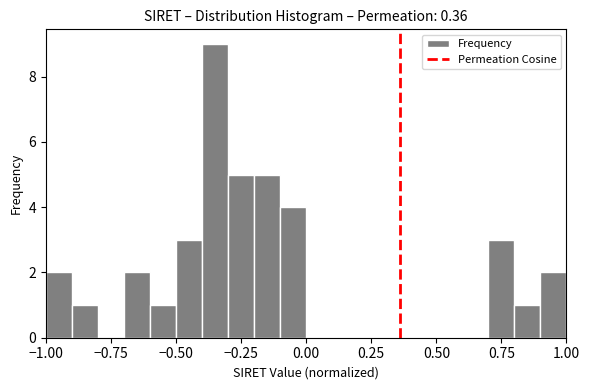

Read against the x-axis, roughly where is the centre of the tallest bar?

-0.35